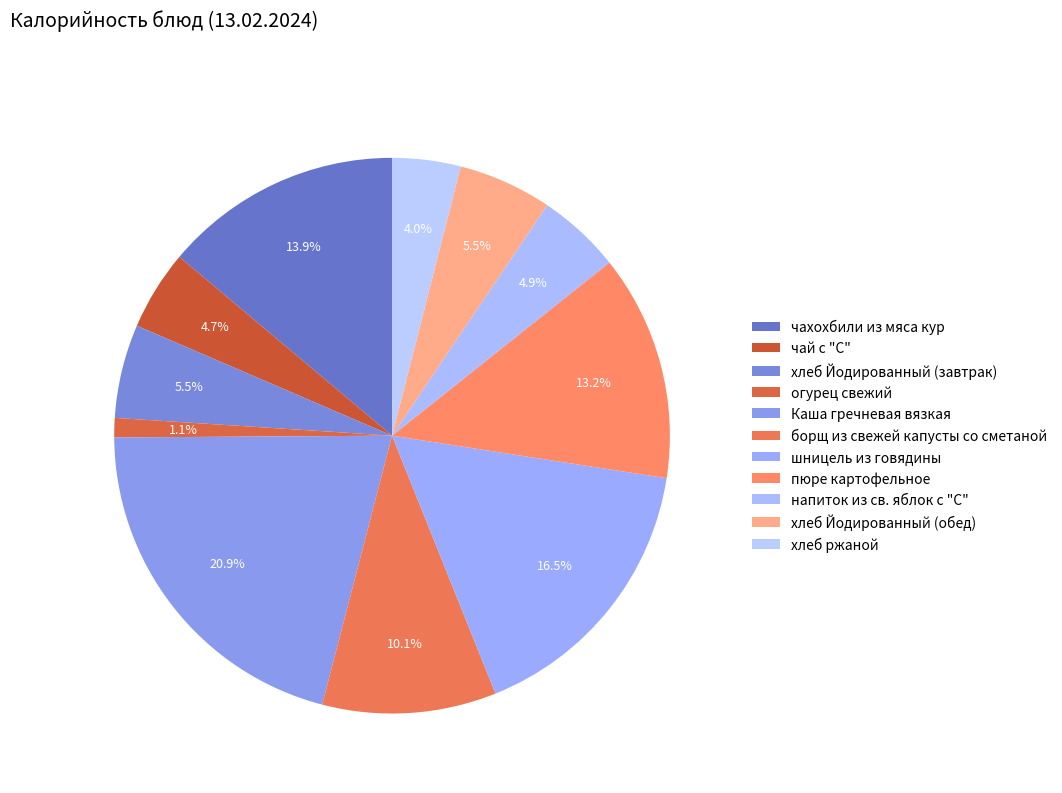

Rank the categories by value from lowest to highest.

огурец свежий, хлеб ржаной, чай с "С", напиток из св. яблок с "С", хлеб Йодированный (завтрак), хлеб Йодированный (обед), борщ из свежей капусты со сметаной, пюре картофельное, чахохбили из мяса кур, шницель из говядины, Каша гречневая вязкая